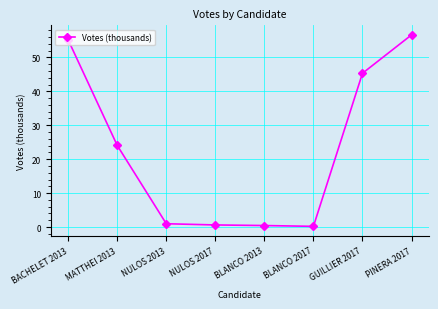

What is the sum of all values?

183.3